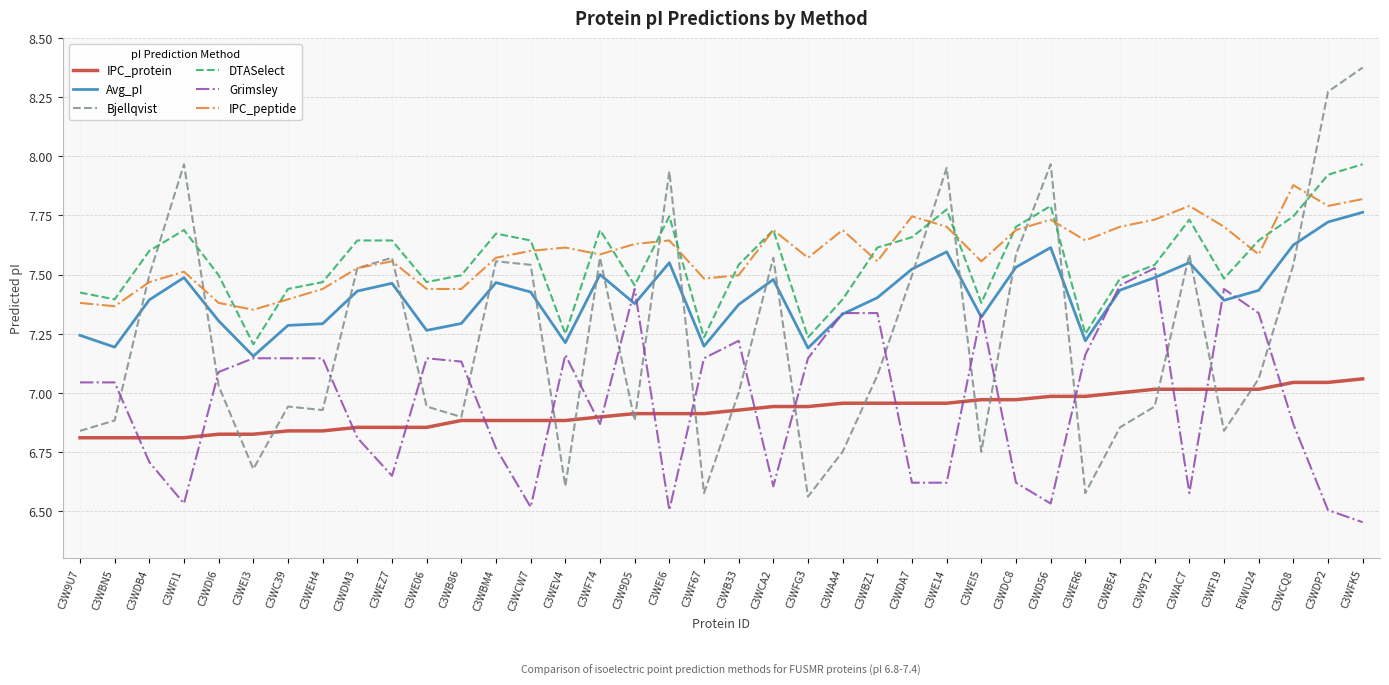

At which label does Bjellqvist reach its peak?

C3WFK5